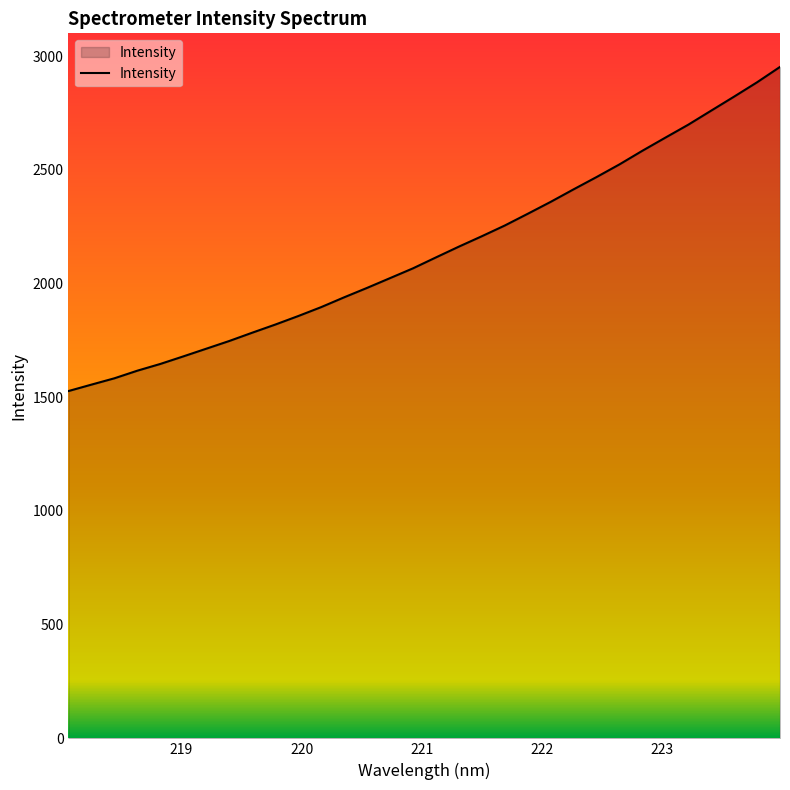

How many categories are shown in the chart?

32